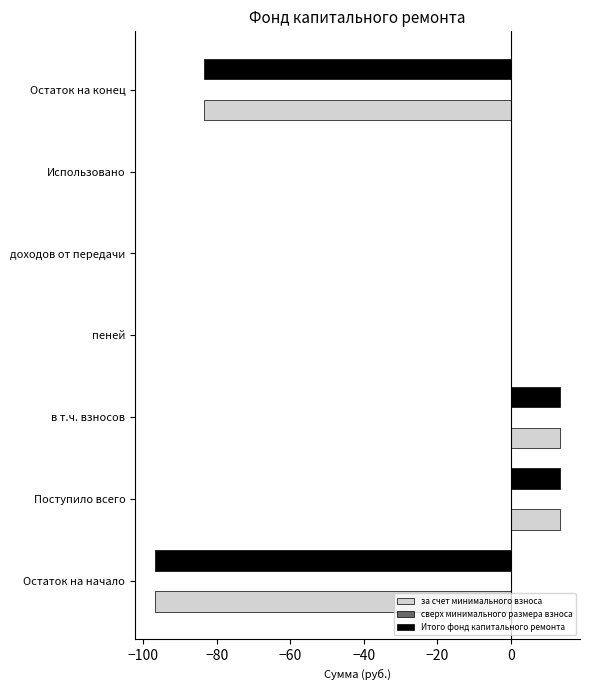

The за счет минимального взноса series shows 68.0 at Использовано. True or false?

False